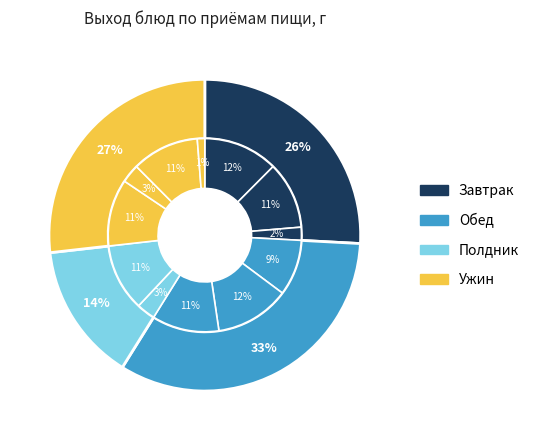

What percentage is the бутерброд с маслом slice, to the nearest percent?

2%